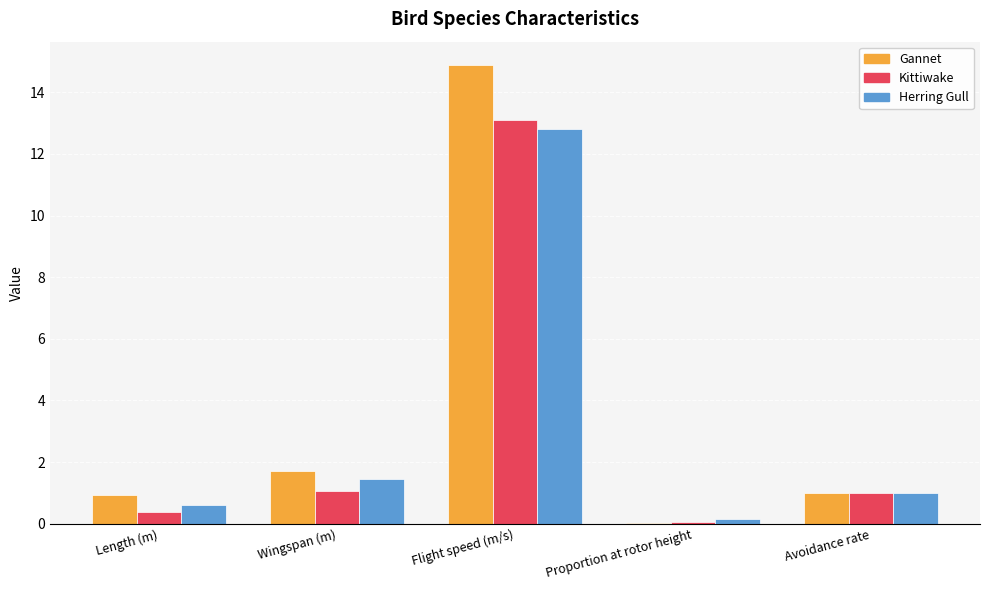

Is the value of Kittiwake at Length (m) greater than the value of Gannet at Proportion at rotor height?

Yes